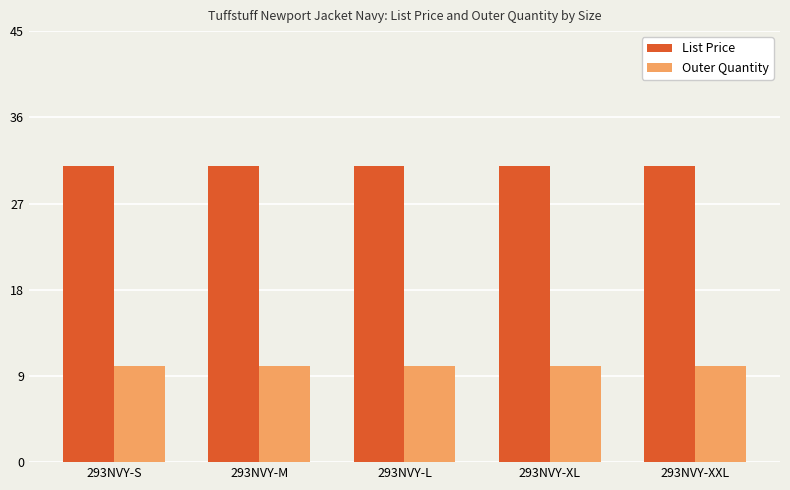

What is the sum of all List Price values?

154.8